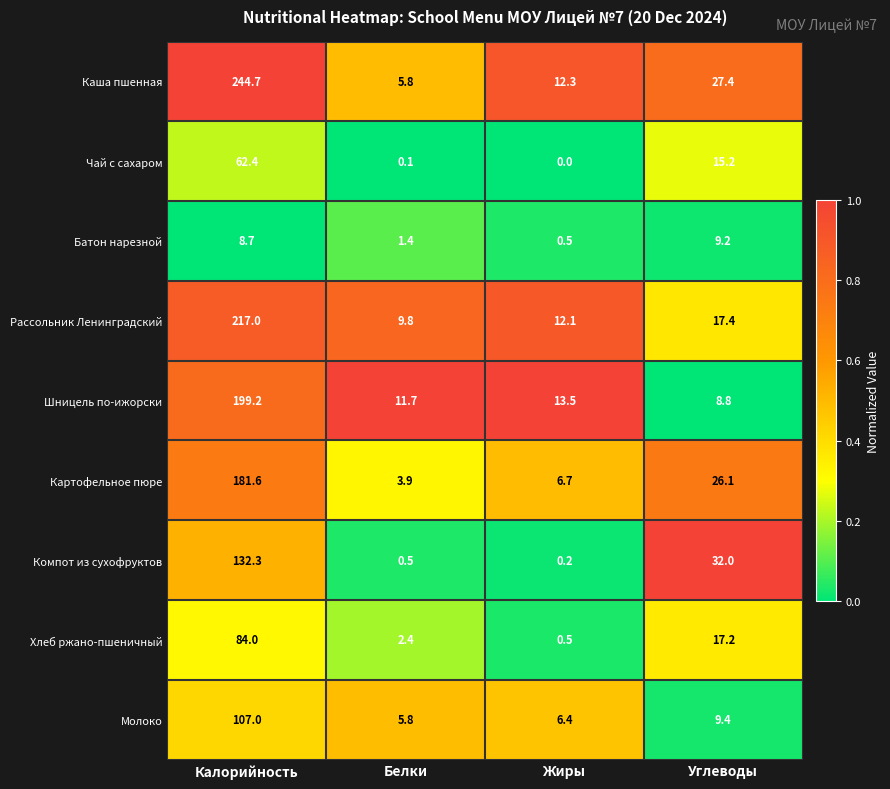

Where is Чай с сахаром nearest to the value 31?

Углеводы